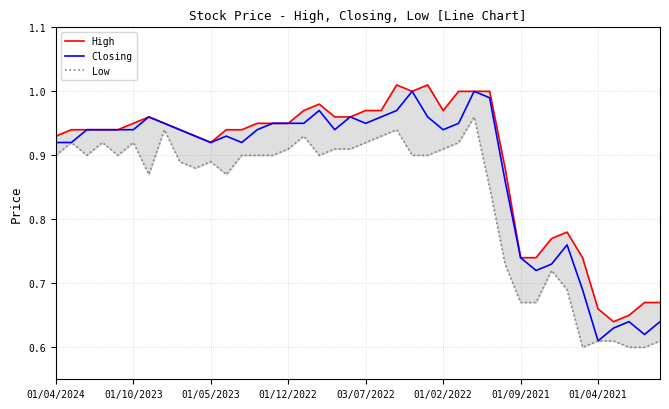

Which has a higher value, 01/04/2024 or 01/12/2022?

01/12/2022